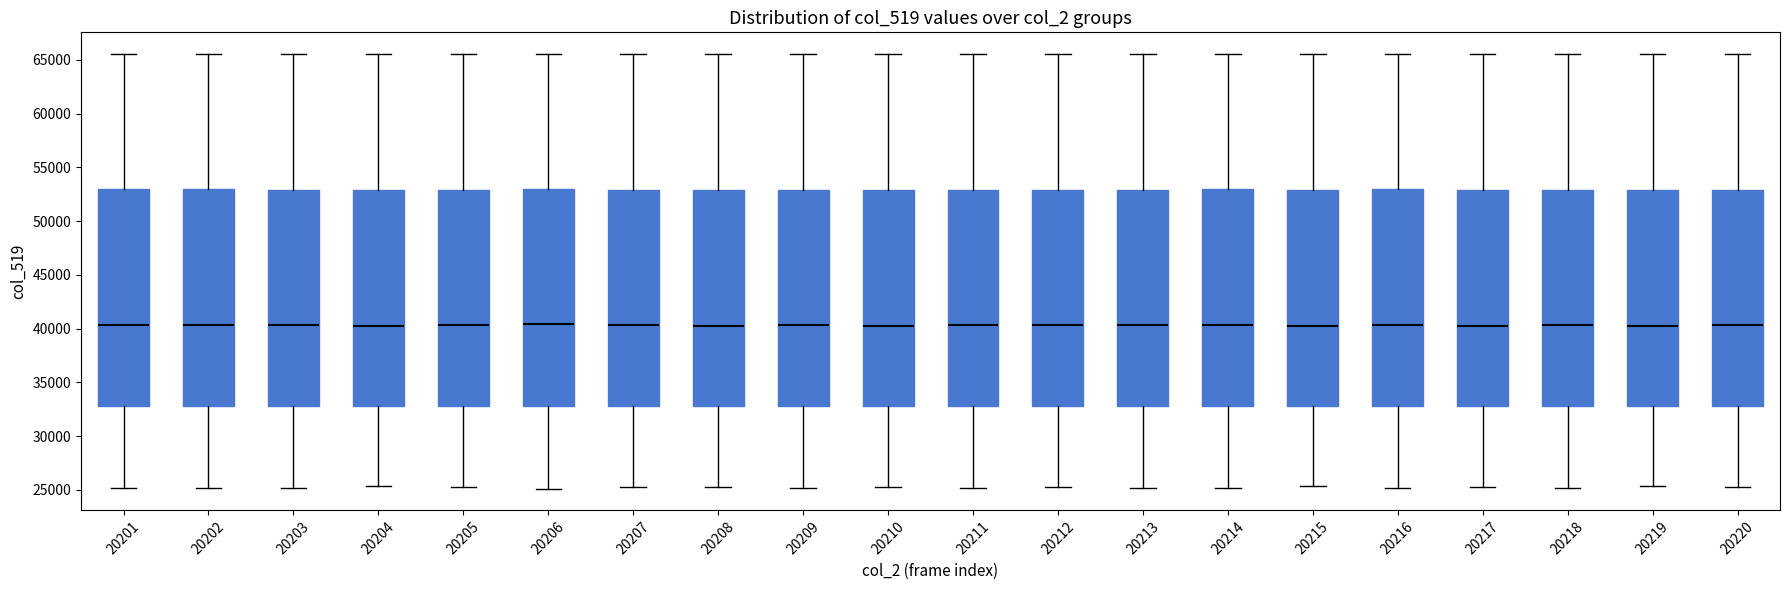

Where is the lower edge of the box at x = 20201 on the y-axis? The values are not printed on the chart, so give them approximately, as read against the axis.

33000